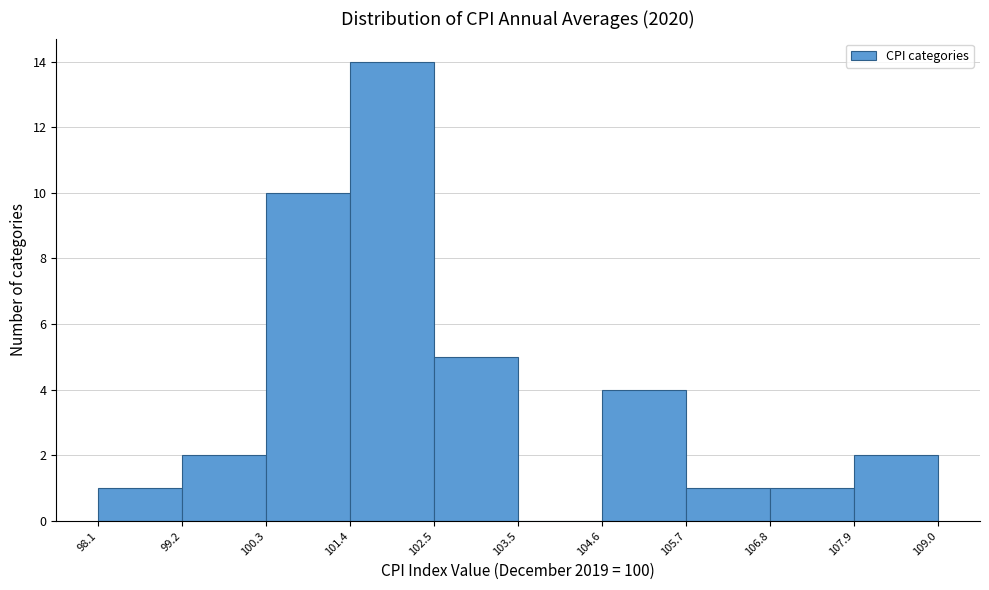

Over which range of the x-axis is the bar tallest?

101.4 to 102.5